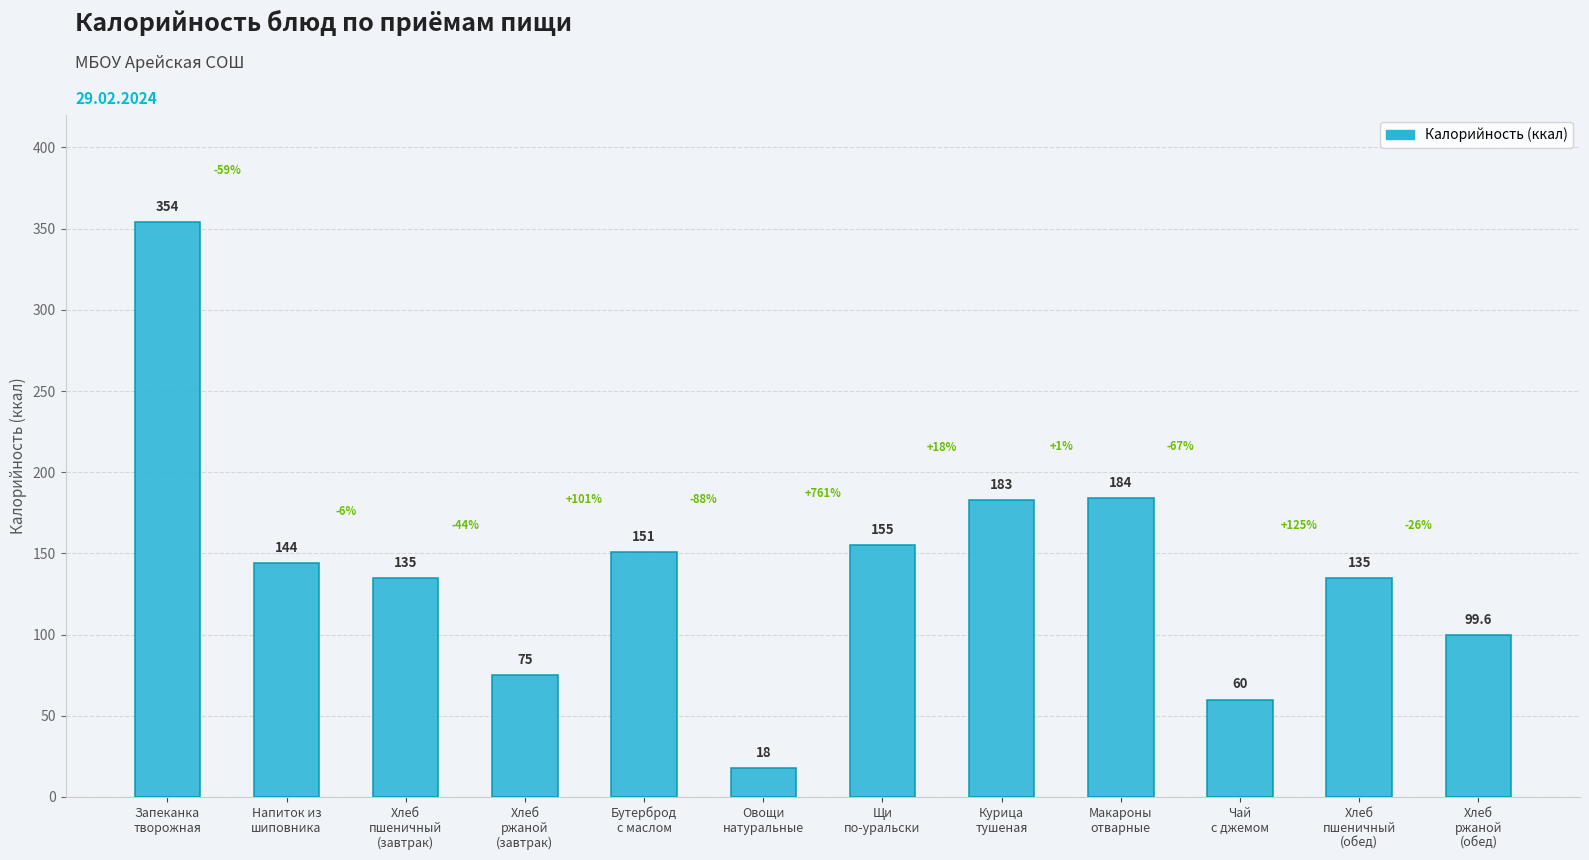

What is the value of the 5th bar from the left?

151.0